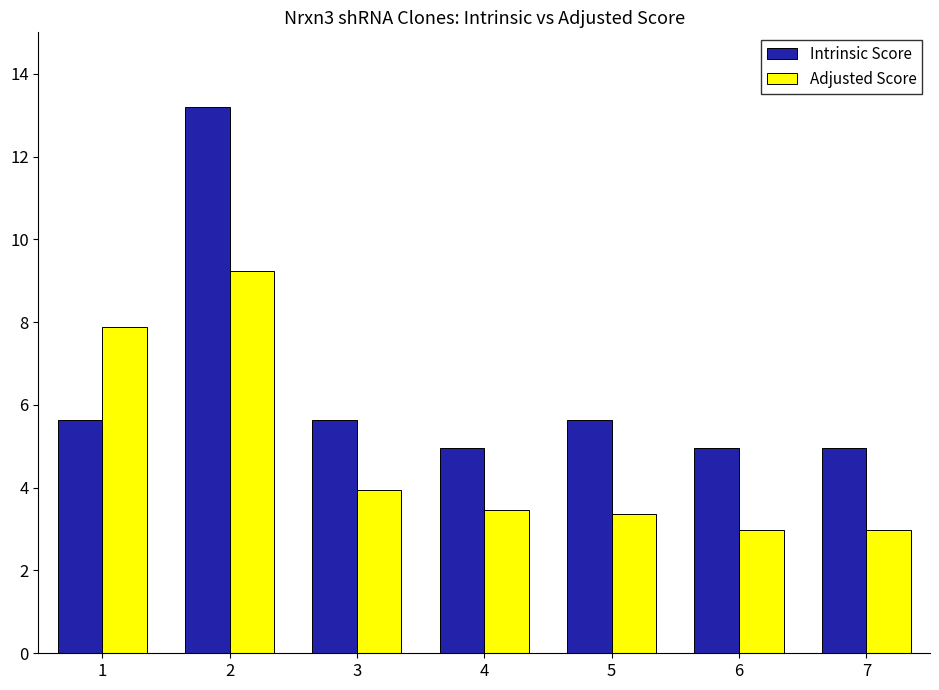

Count the Adjusted Score values in the range 2 to 7.

5